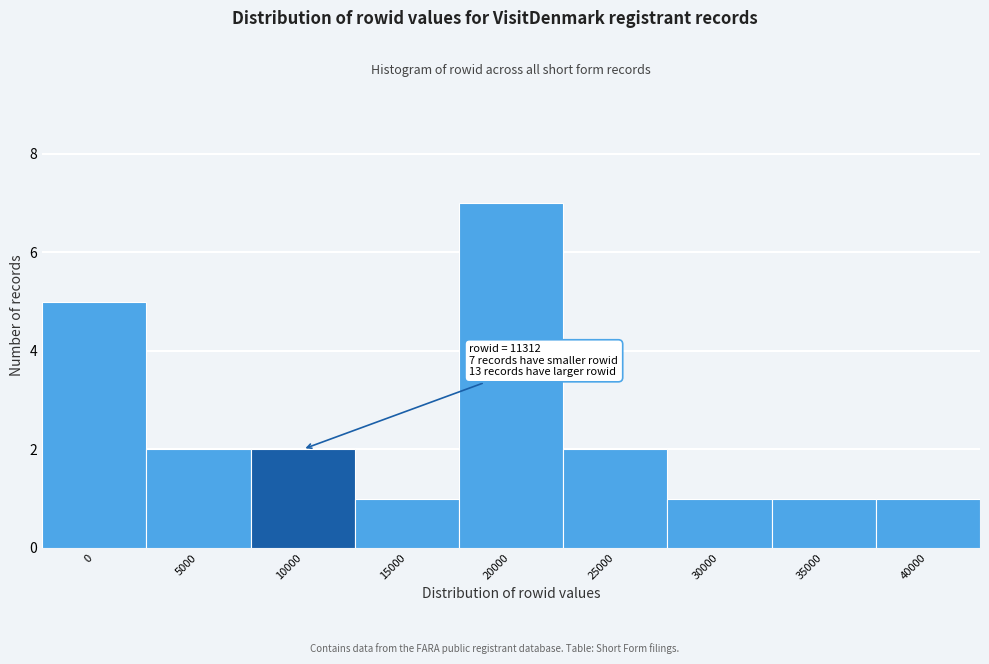

Reading left to right, list all the values displayed in this chart.

5	2	2	1	7	2	1	1	1